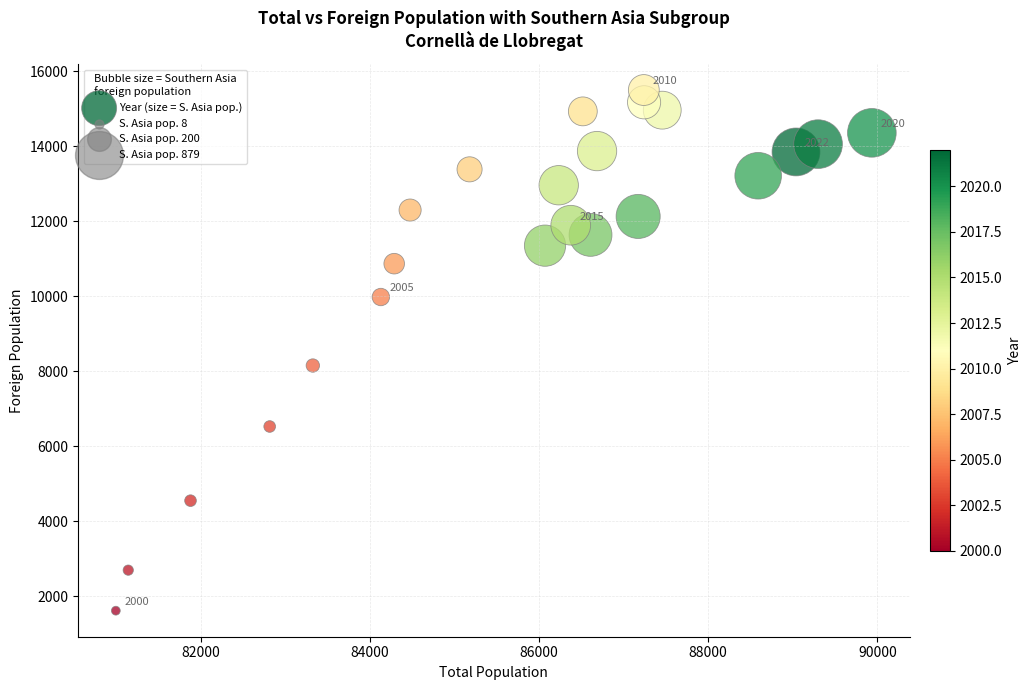

What Y value in the scatter plot is closest to 8555?

8151